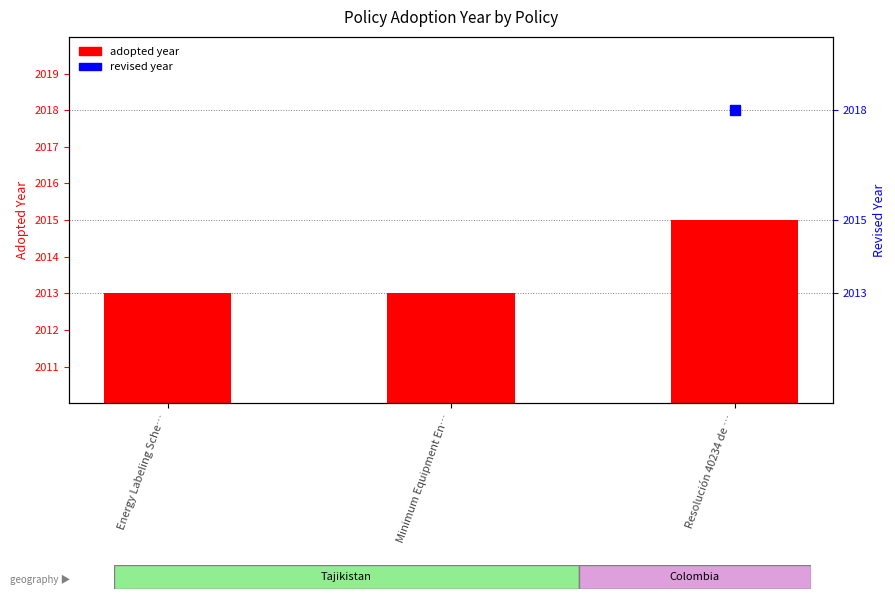

What are all the series names shown in the legend?

adopted year, revised year